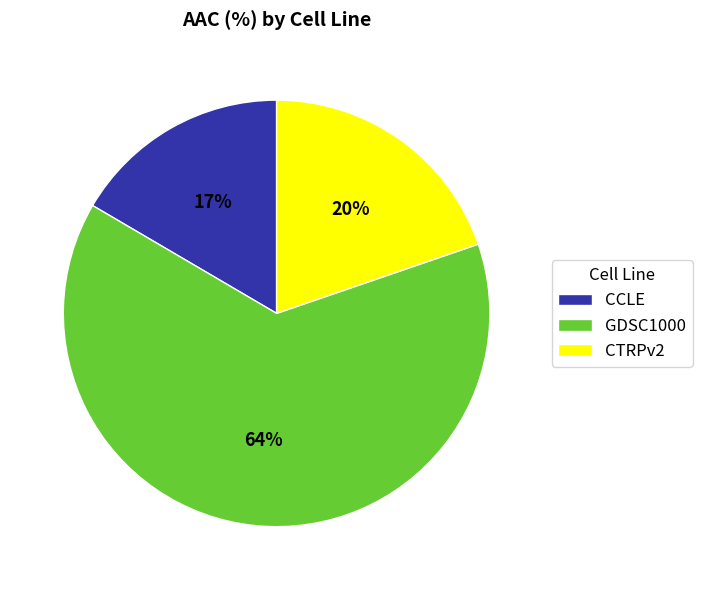

Is it true that CCLE is 17% of the pie?

True